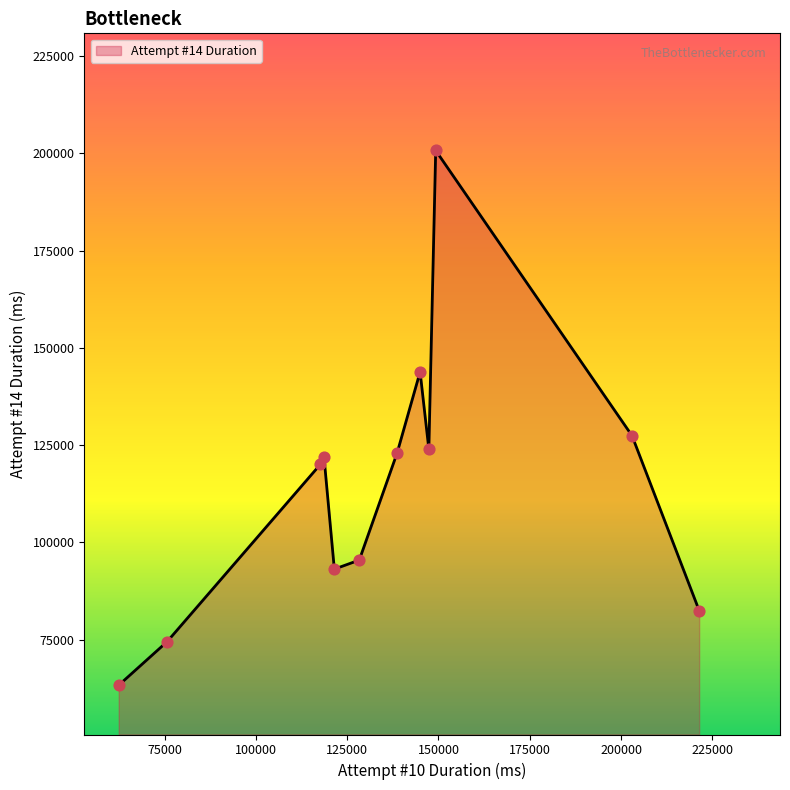

What is the smallest value displayed?

63311